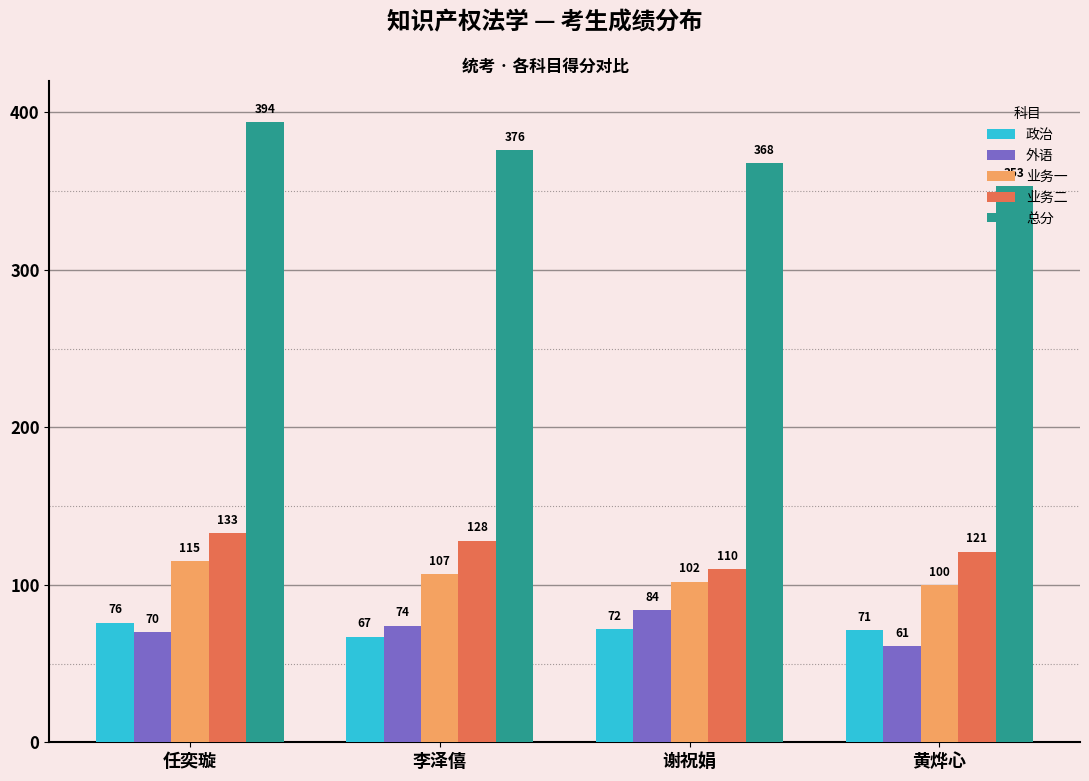

Reading left to right, extract all data points from this chart.

政治: 76	67	72	71
外语: 70	74	84	61
业务一: 115	107	102	100
业务二: 133	128	110	121
总分: 394	376	368	353